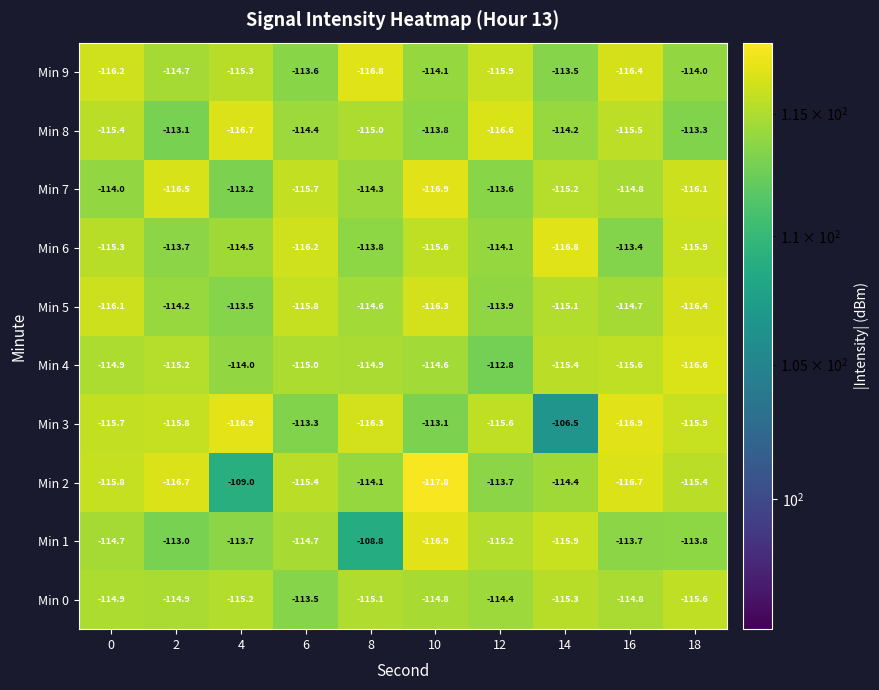

What is the minimum value for Min 8?

-116.7